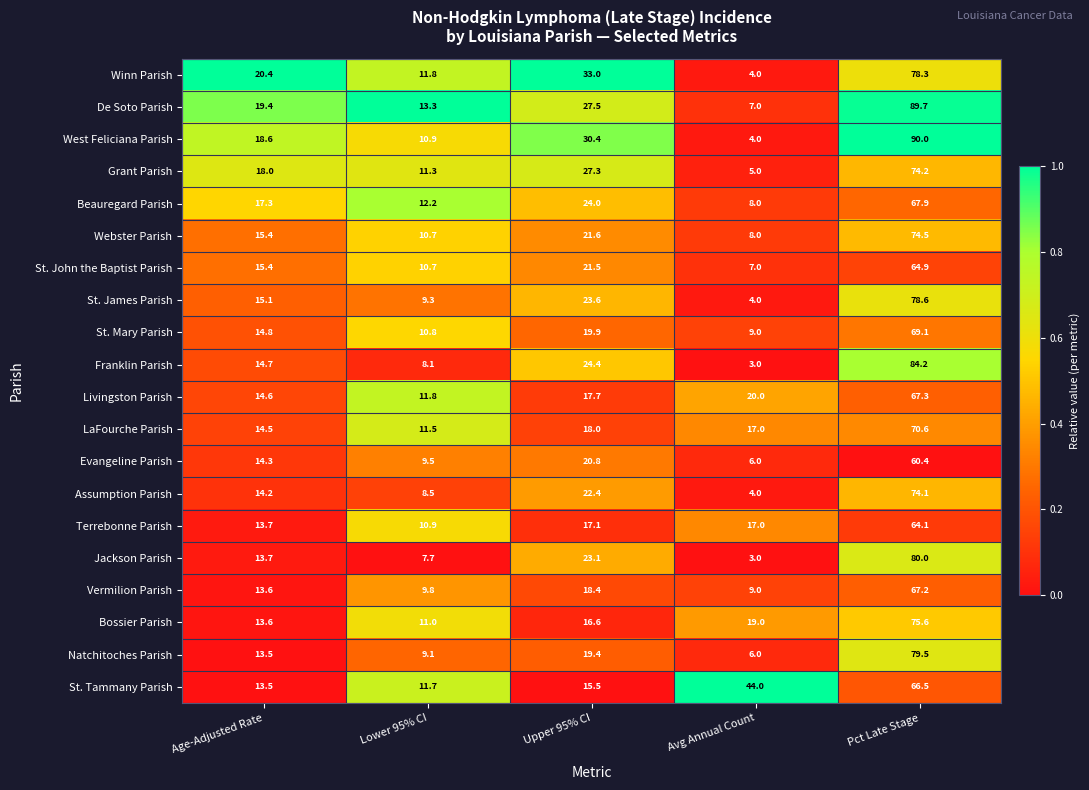

What is the approximate value of LaFourche Parish at Lower 95% CI?

11.5